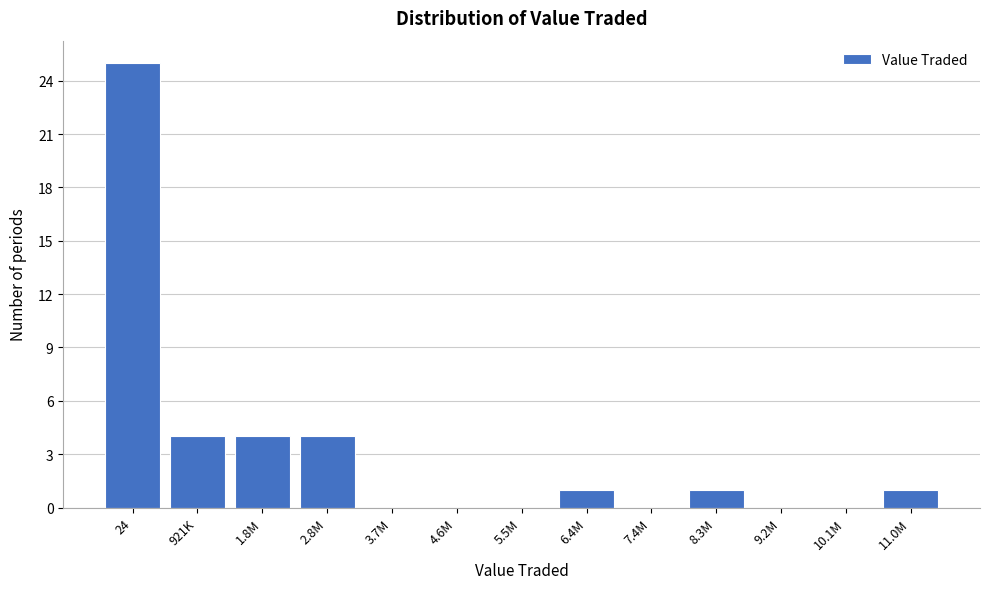

Reading left to right, transcribe all the data shown in this chart.

24=25	921K=4	1.8M=4	2.8M=4	3.7M=0	4.6M=0	5.5M=0	6.4M=1	7.4M=0	8.3M=1	9.2M=0	10.1M=0	11.0M=1